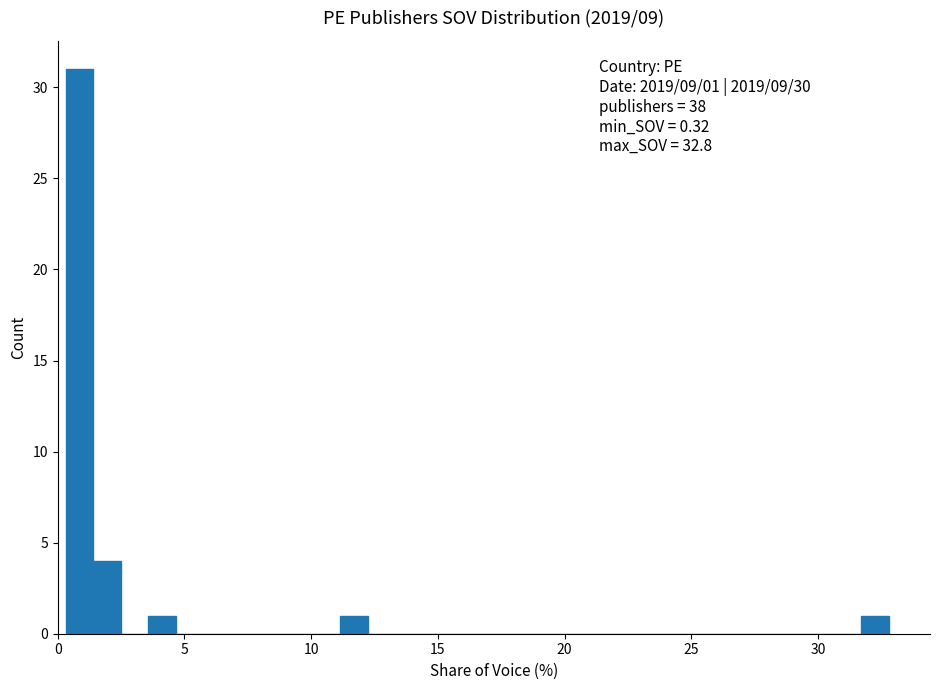

Read against the x-axis, roughly where is the centre of the tallest bar?

1.0